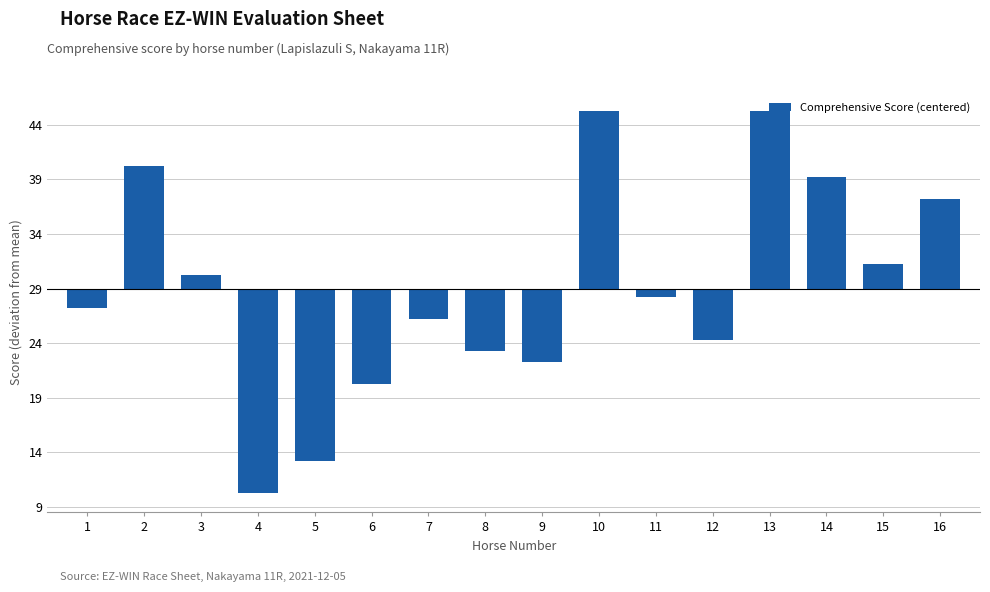

What is the change in value from 12 to 13?

+21.0